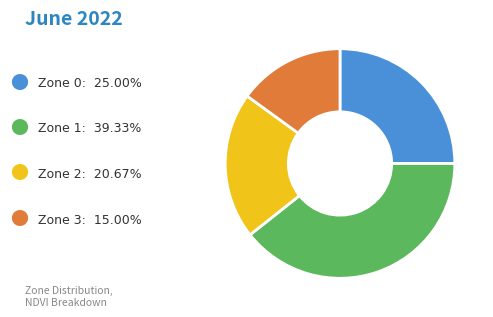

Is there any slice that represents more than half of the pie?

No